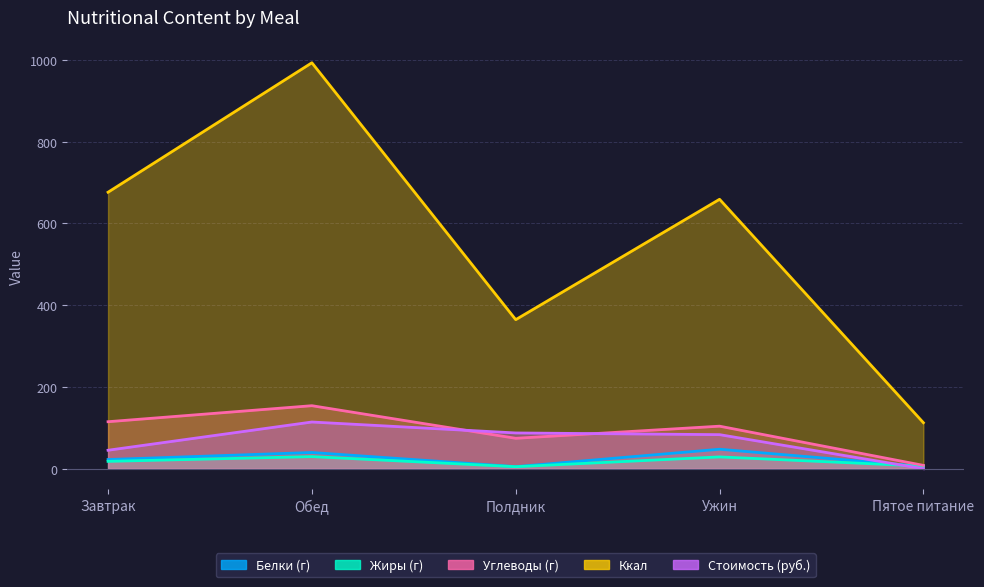

How many data points does each series have?

5